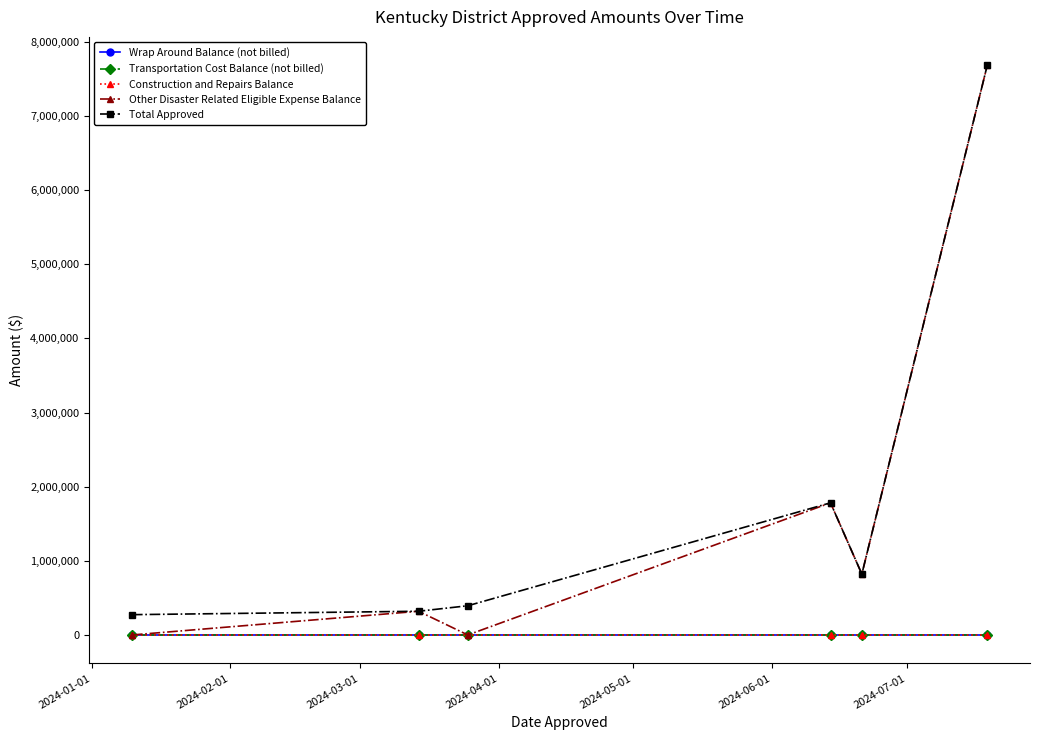

What is the greatest value displayed?

7684222.8